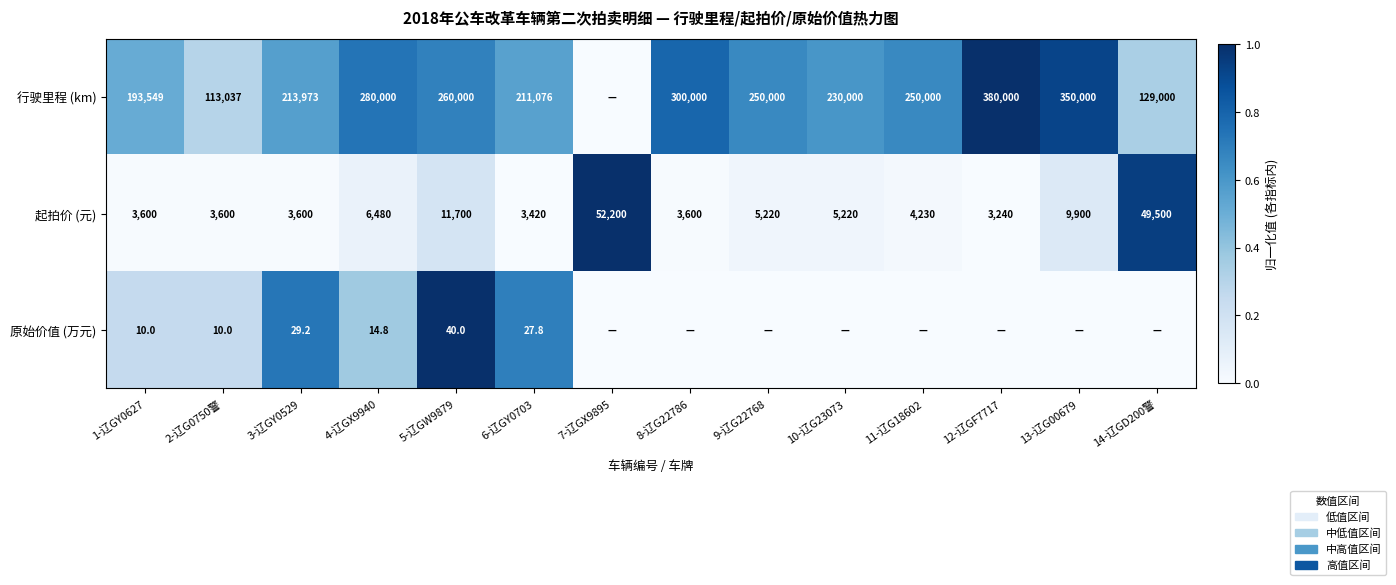

How many distinct data groups are displayed?

3